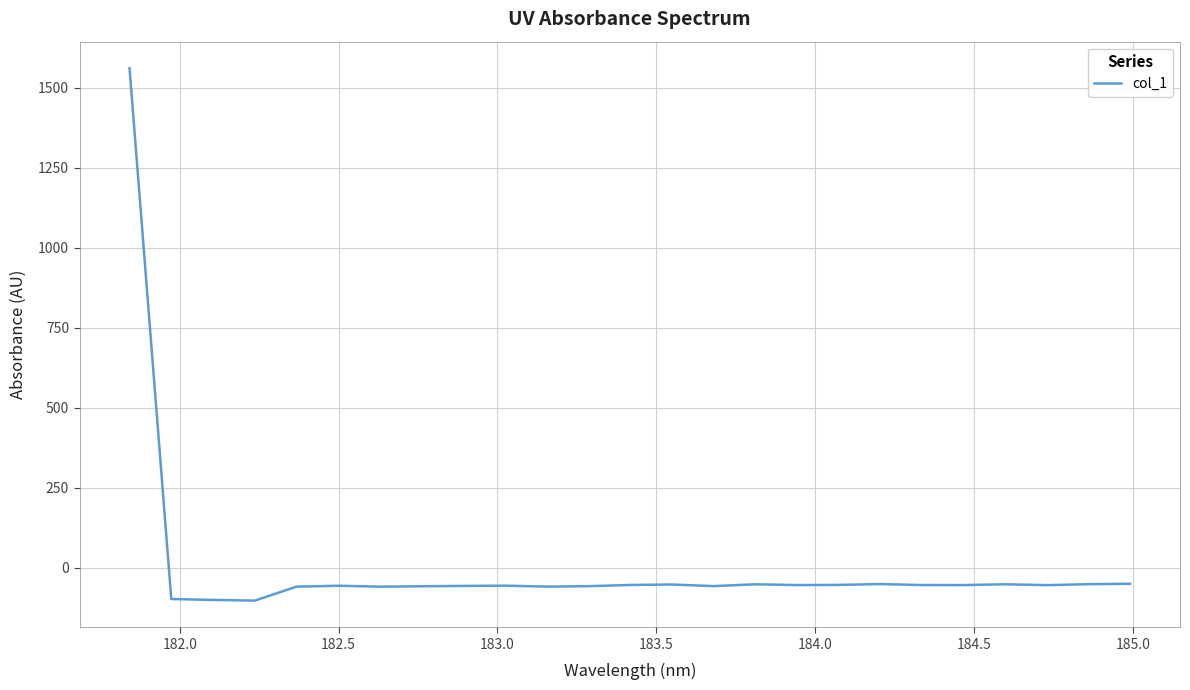

What is the minimum value shown in the chart?

-103.2